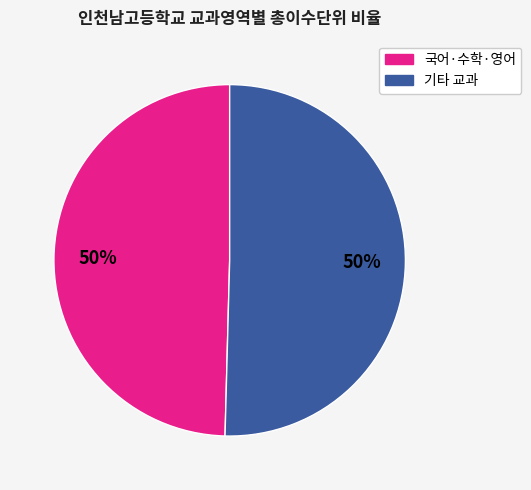

To the nearest percent, what is the average slice percentage?

50%